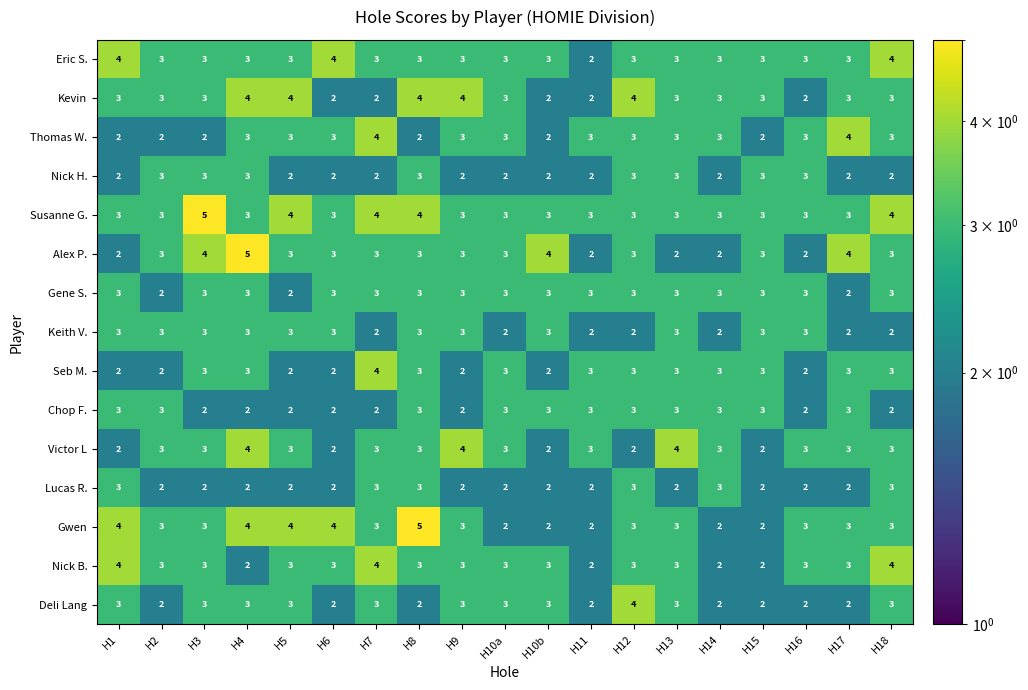

Which series has the largest total across all categories?

Susanne G.